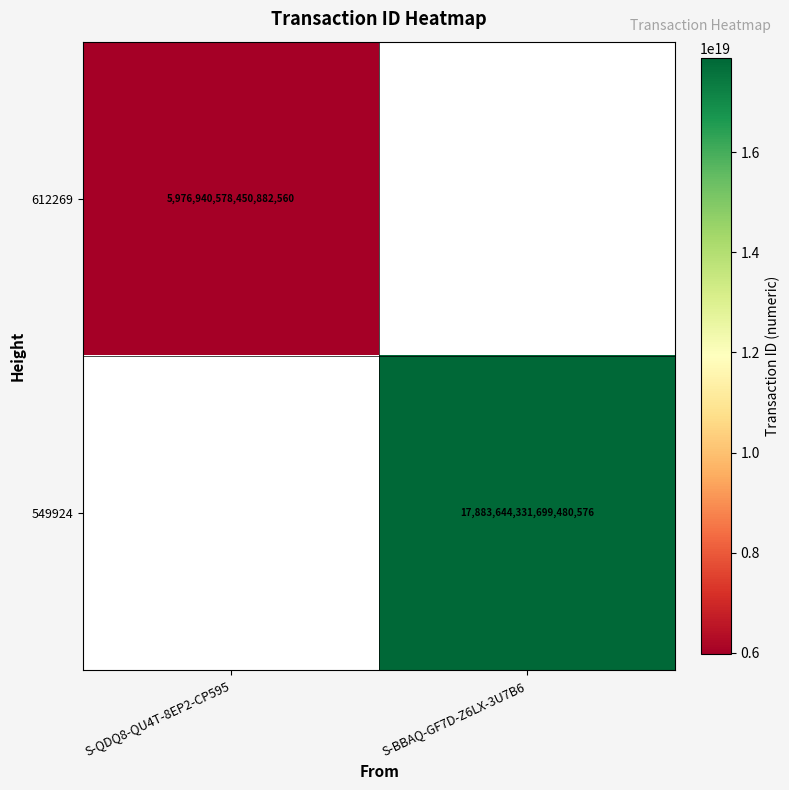

How many data points does each series have?

2